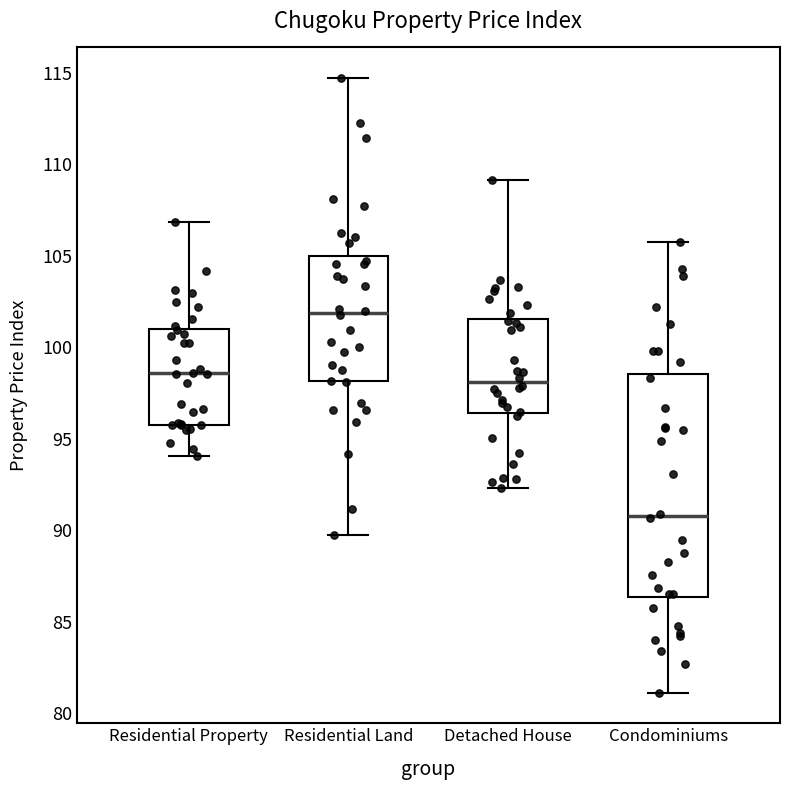

Which box has the lowest median line?

Condominiums